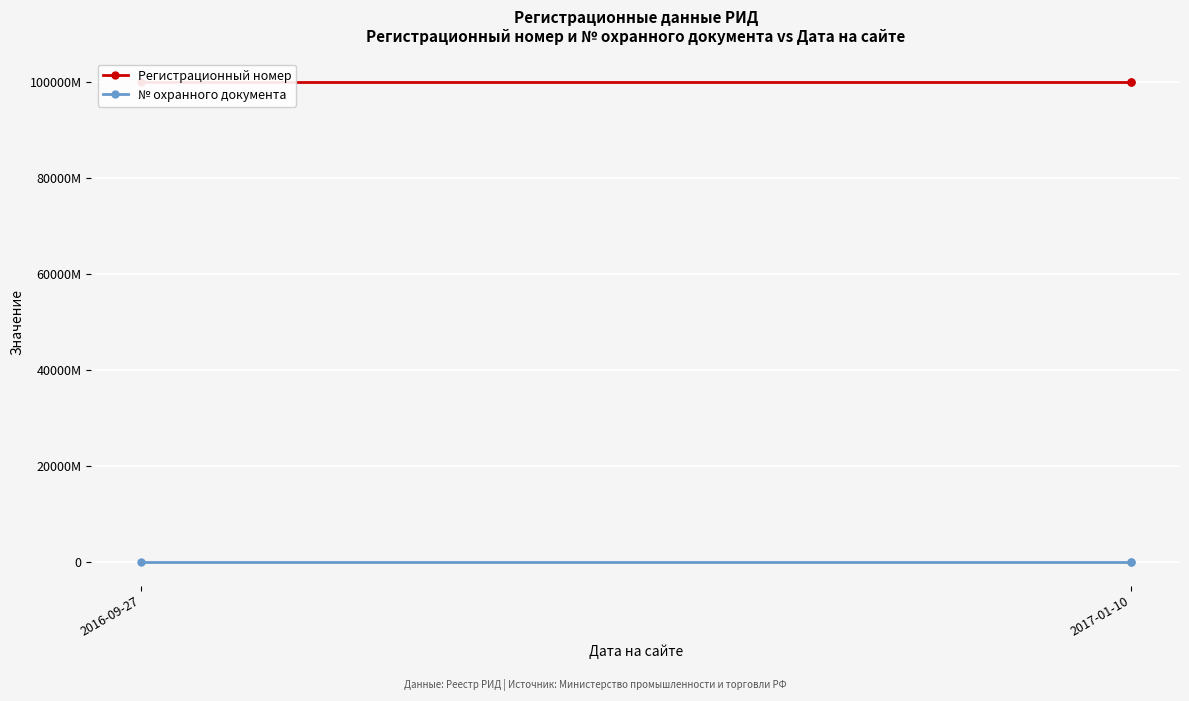

What is the smallest value displayed?

74015